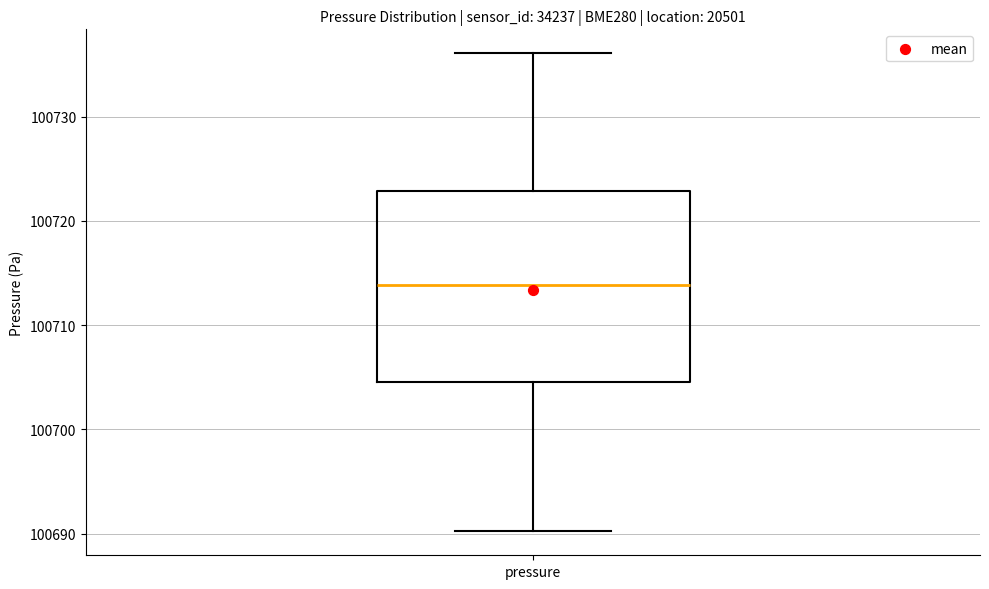

Read this box plot against the y-axis: the position of the median line, the range covered by the box, and the ends of both whiskers. The values are not printed on the chart, so give them approximately, as read against the axis.

median 100714, box 100705 to 100723, whiskers 100690 to 100736